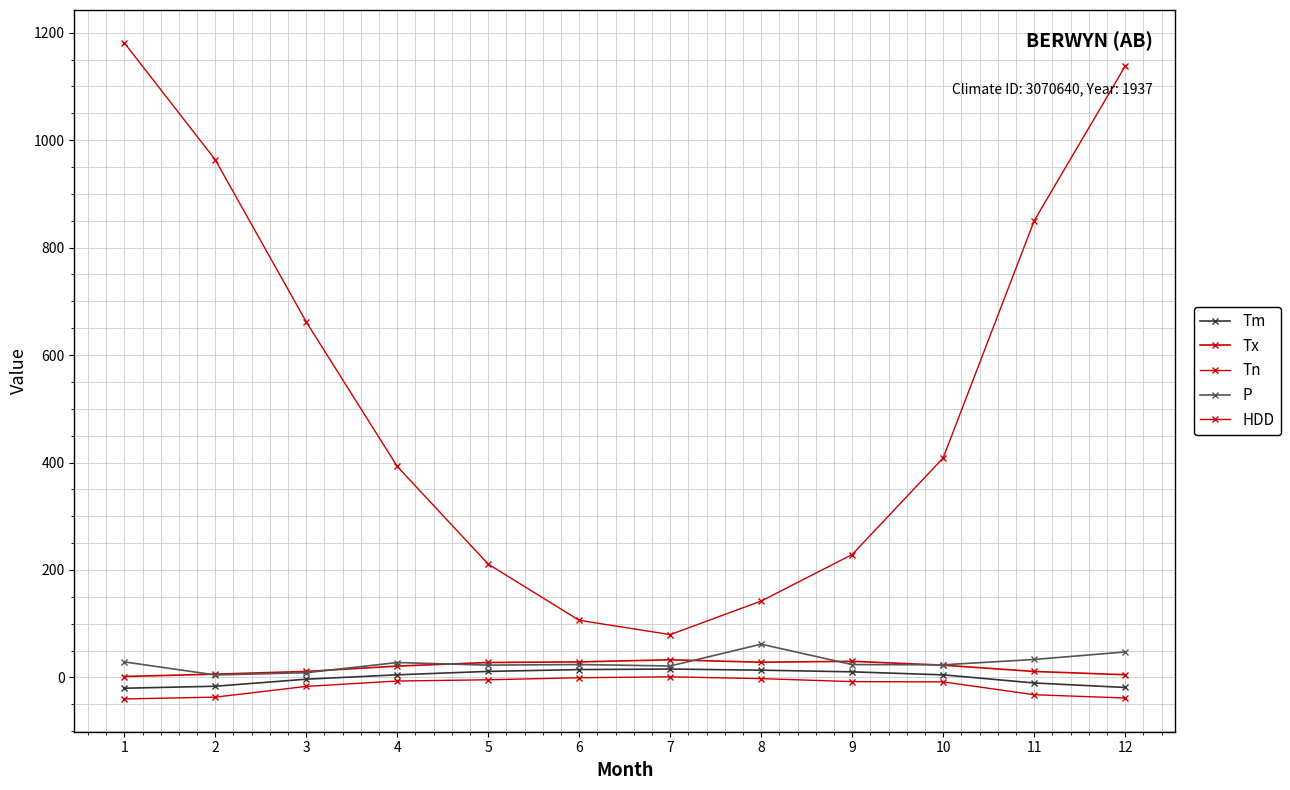

Which series has the largest total across all categories?

HDD